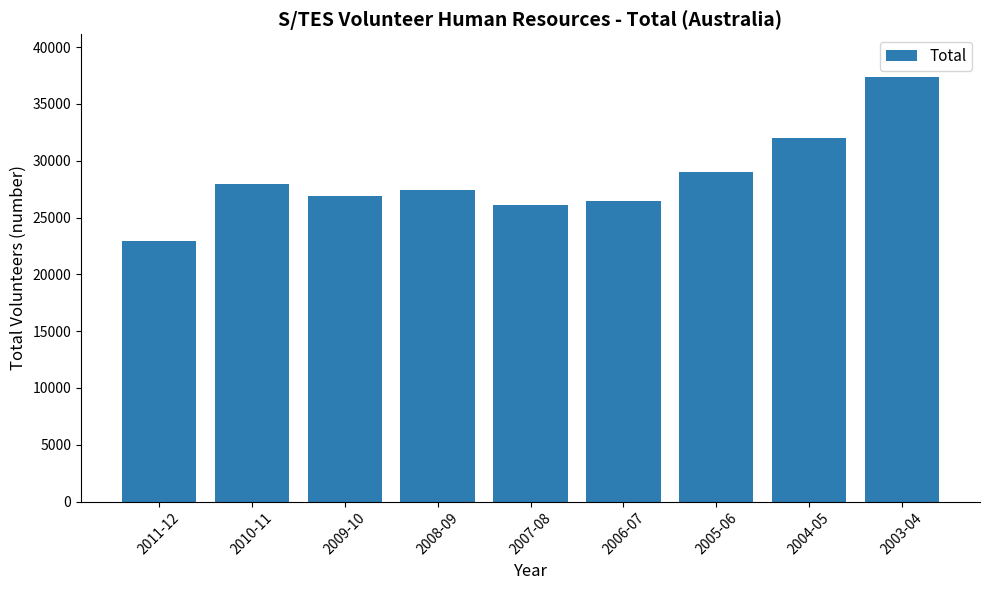

Reading right to left, extract all data points from this chart.

37391	31968	29029	26480	26090	27397	26924	27926	22978